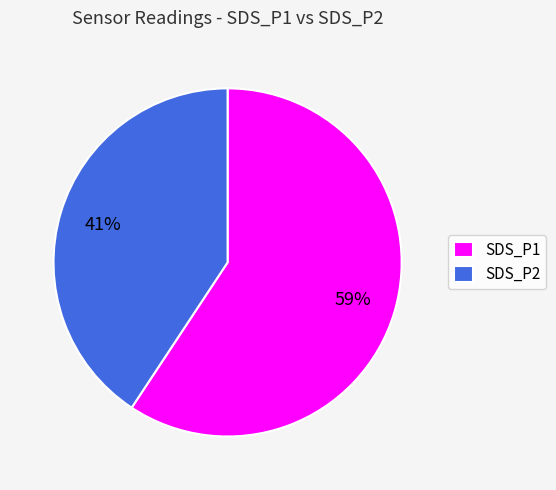

Is there any slice that represents more than half of the pie?

Yes